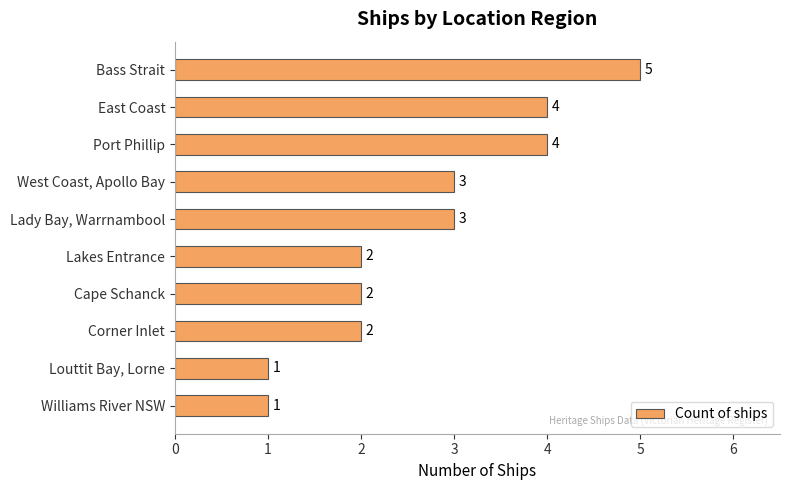

Reading bottom to top, what are all the values shown in this chart?

1	1	2	2	2	3	3	4	4	5